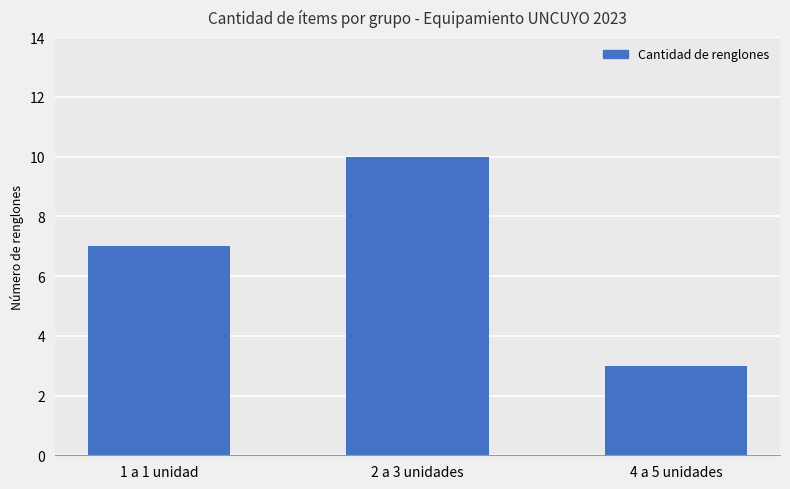

Is it true that the value at 4 a 5 unidades is 3?

True